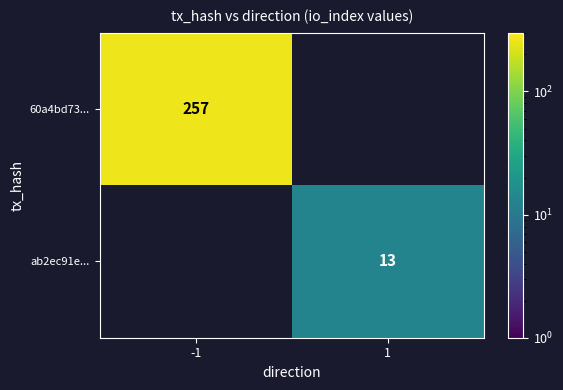

Count the number of data series in this chart.

2